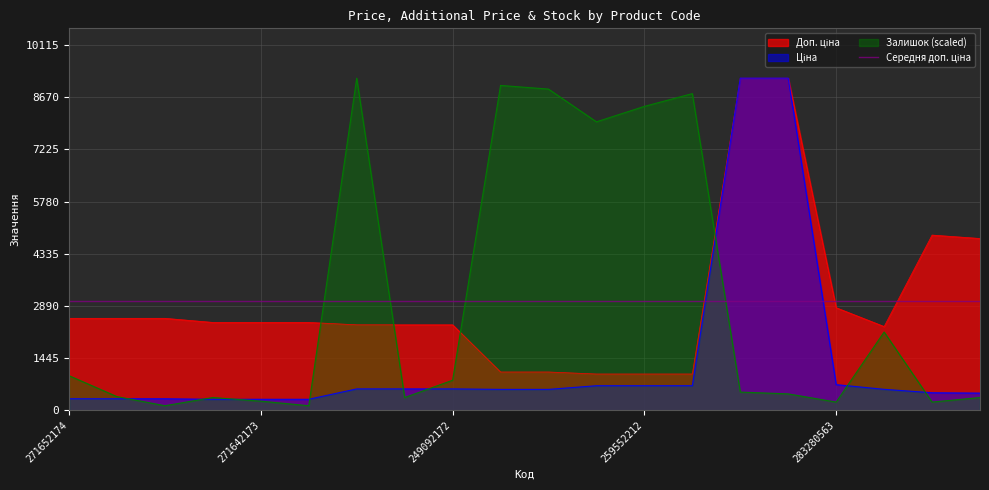

Reading left to right, list all the values displayed in this chart.

Ціна: 318.3	318.3	318.3	304.1	304.1	304.1	591.6	591.6	591.6	578.1	578.1	679.8	679.8	679.8	9196.3	9196.3	710.0	579.8	485.1	475.7
Доп. ціна: 2546.4	2546.4	2546.4	2432.8	2432.8	2432.8	2366.5	2366.5	2366.5	1060.0	1060.0	1004.1	1004.1	1004.1	9196.3	9196.3	2839.8	2319.2	4851.4	4756.7
Залишок: 957.4	377.9	126.0	352.7	252.0	126.0	9196.3	352.7	831.4	8994.7	8893.9	7986.9	8415.2	8768.0	503.9	453.5	226.8	2166.8	226.8	352.7